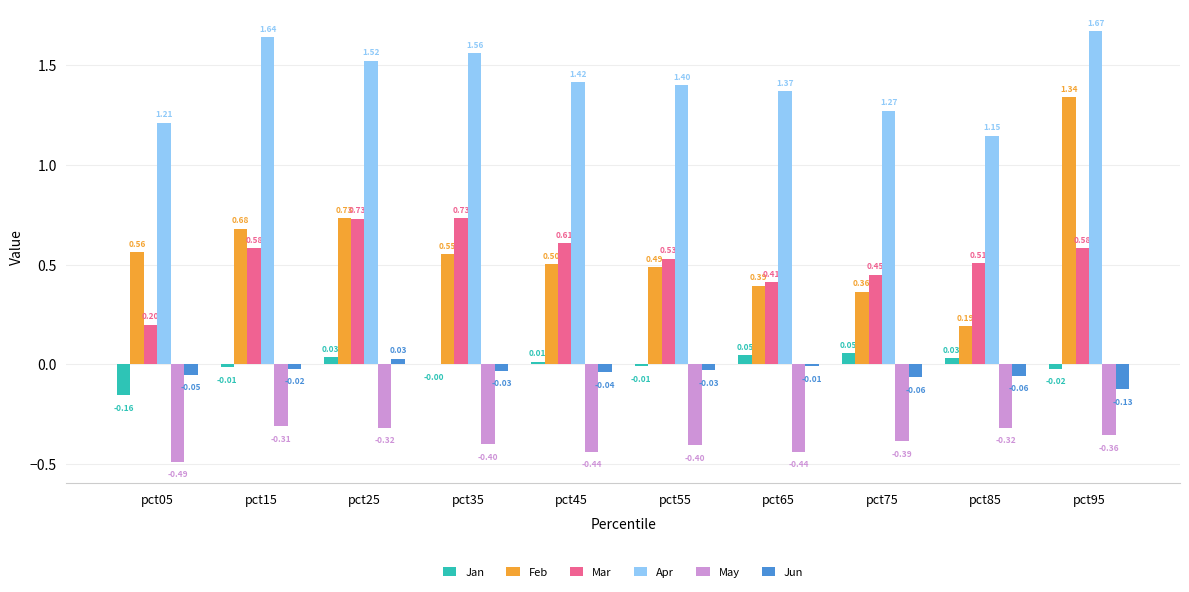

How many data points in Jun are above 0?

1